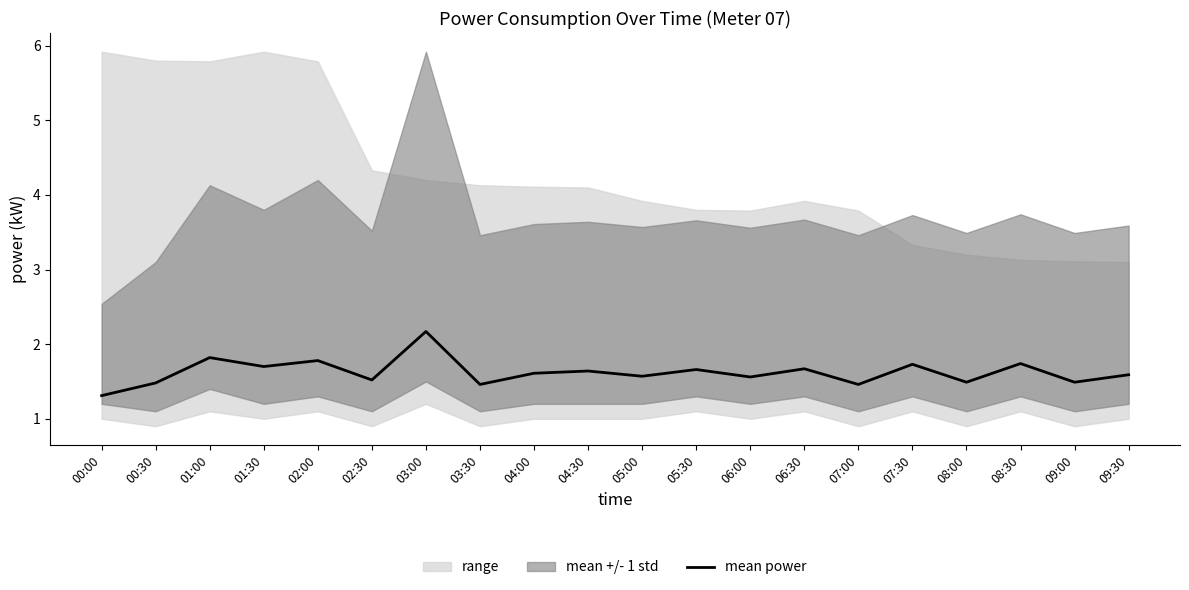

What is the difference between the maximum and minimum values?

0.9